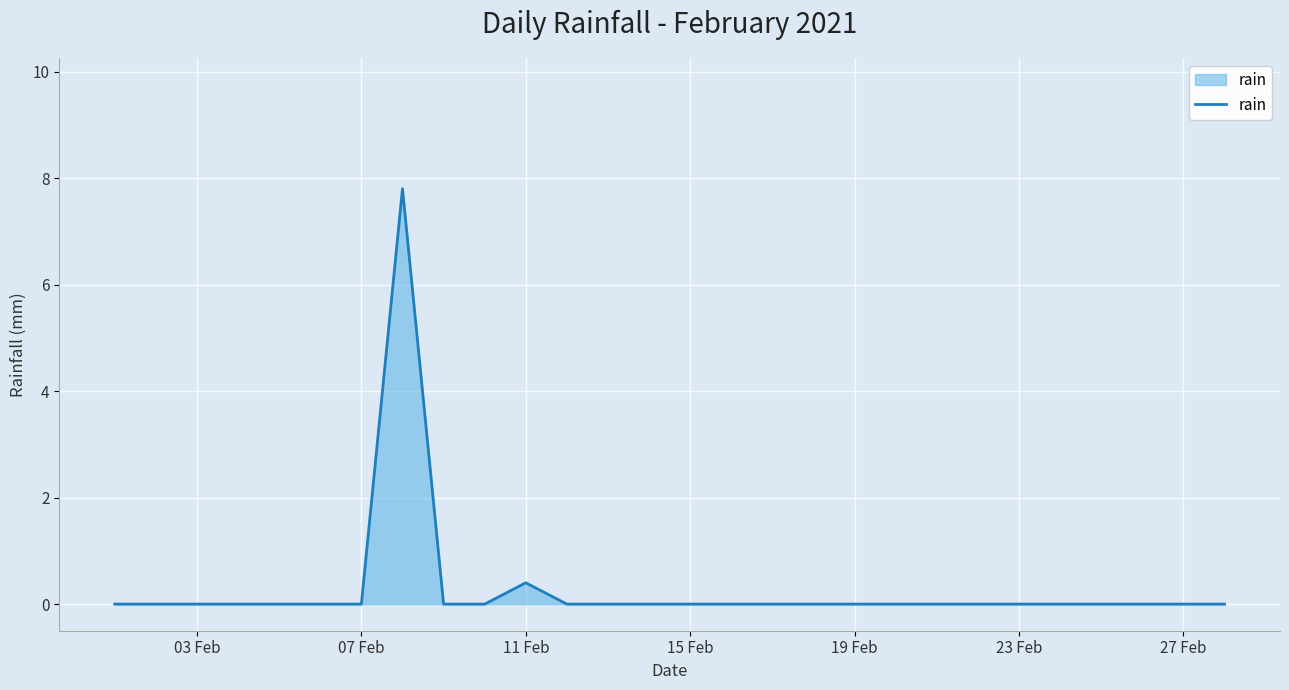

What is the difference between the maximum and minimum values?

7.8